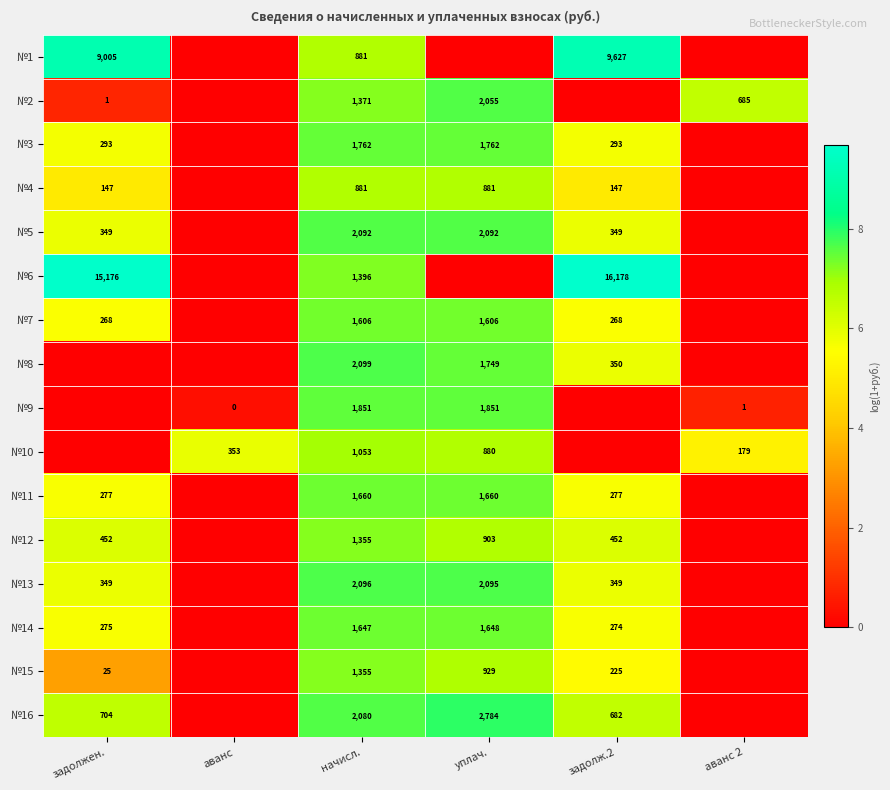

What is the sum of the №10 values at аванс and уплач.?

1233